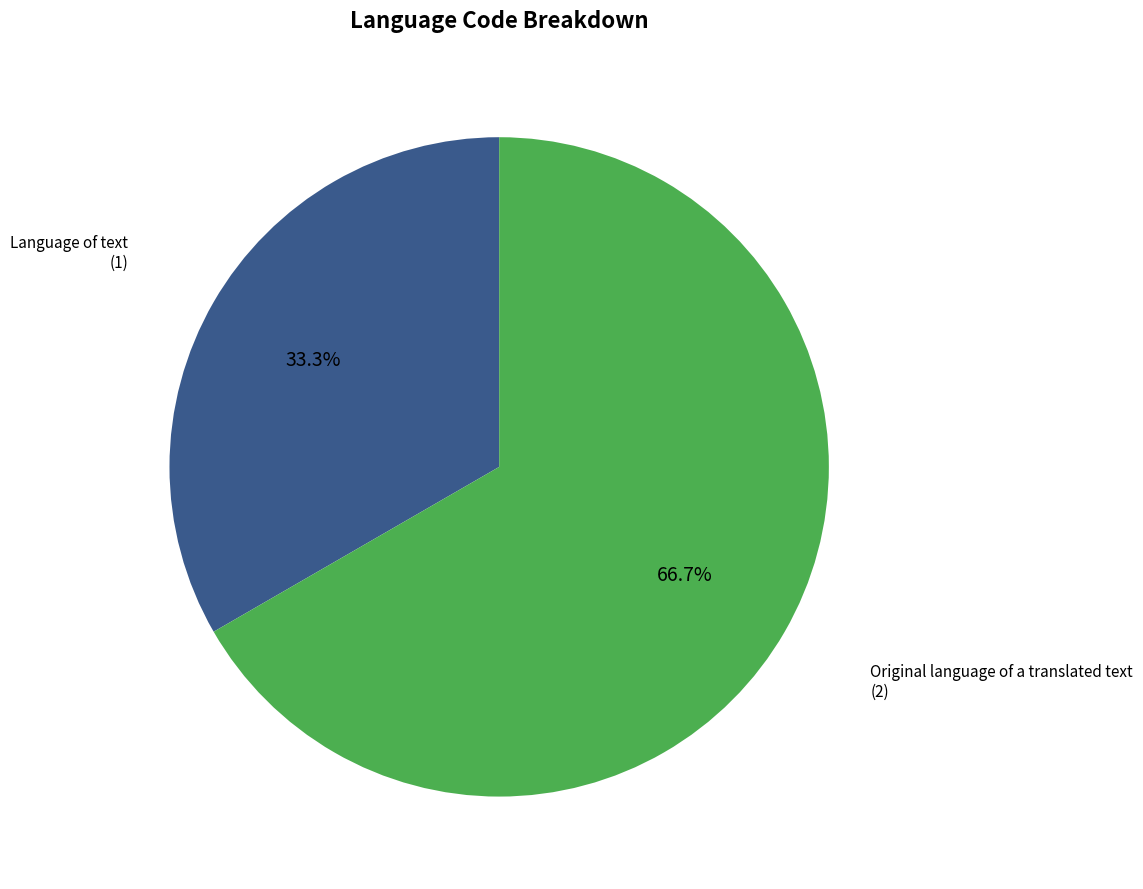

How many segments does this pie chart have?

2